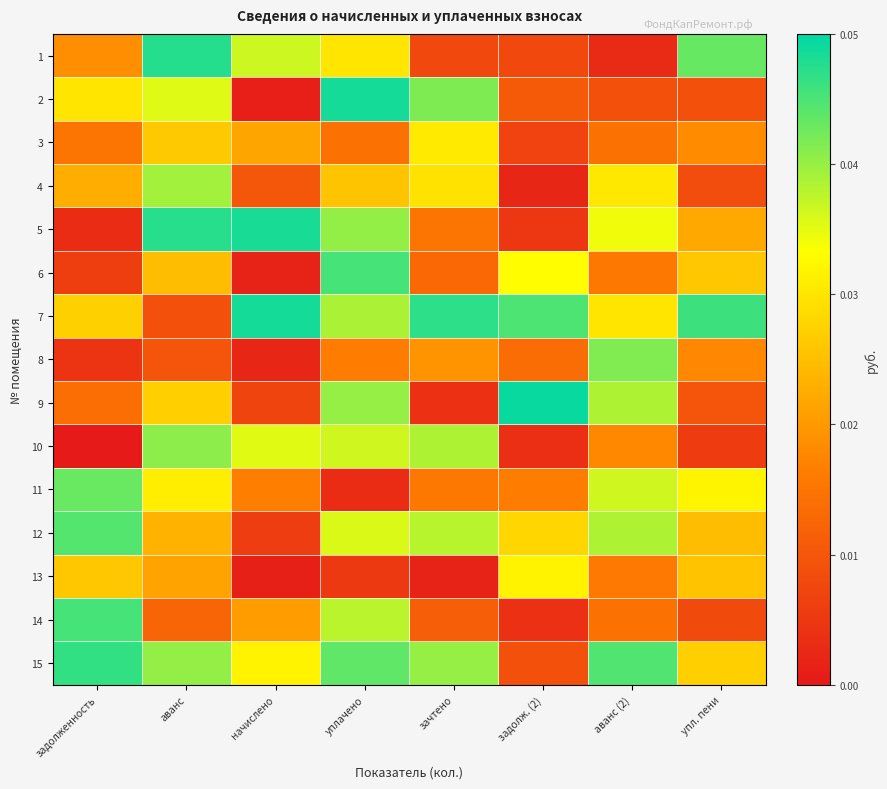

At which category is the sum across all series the highest?

уплачено